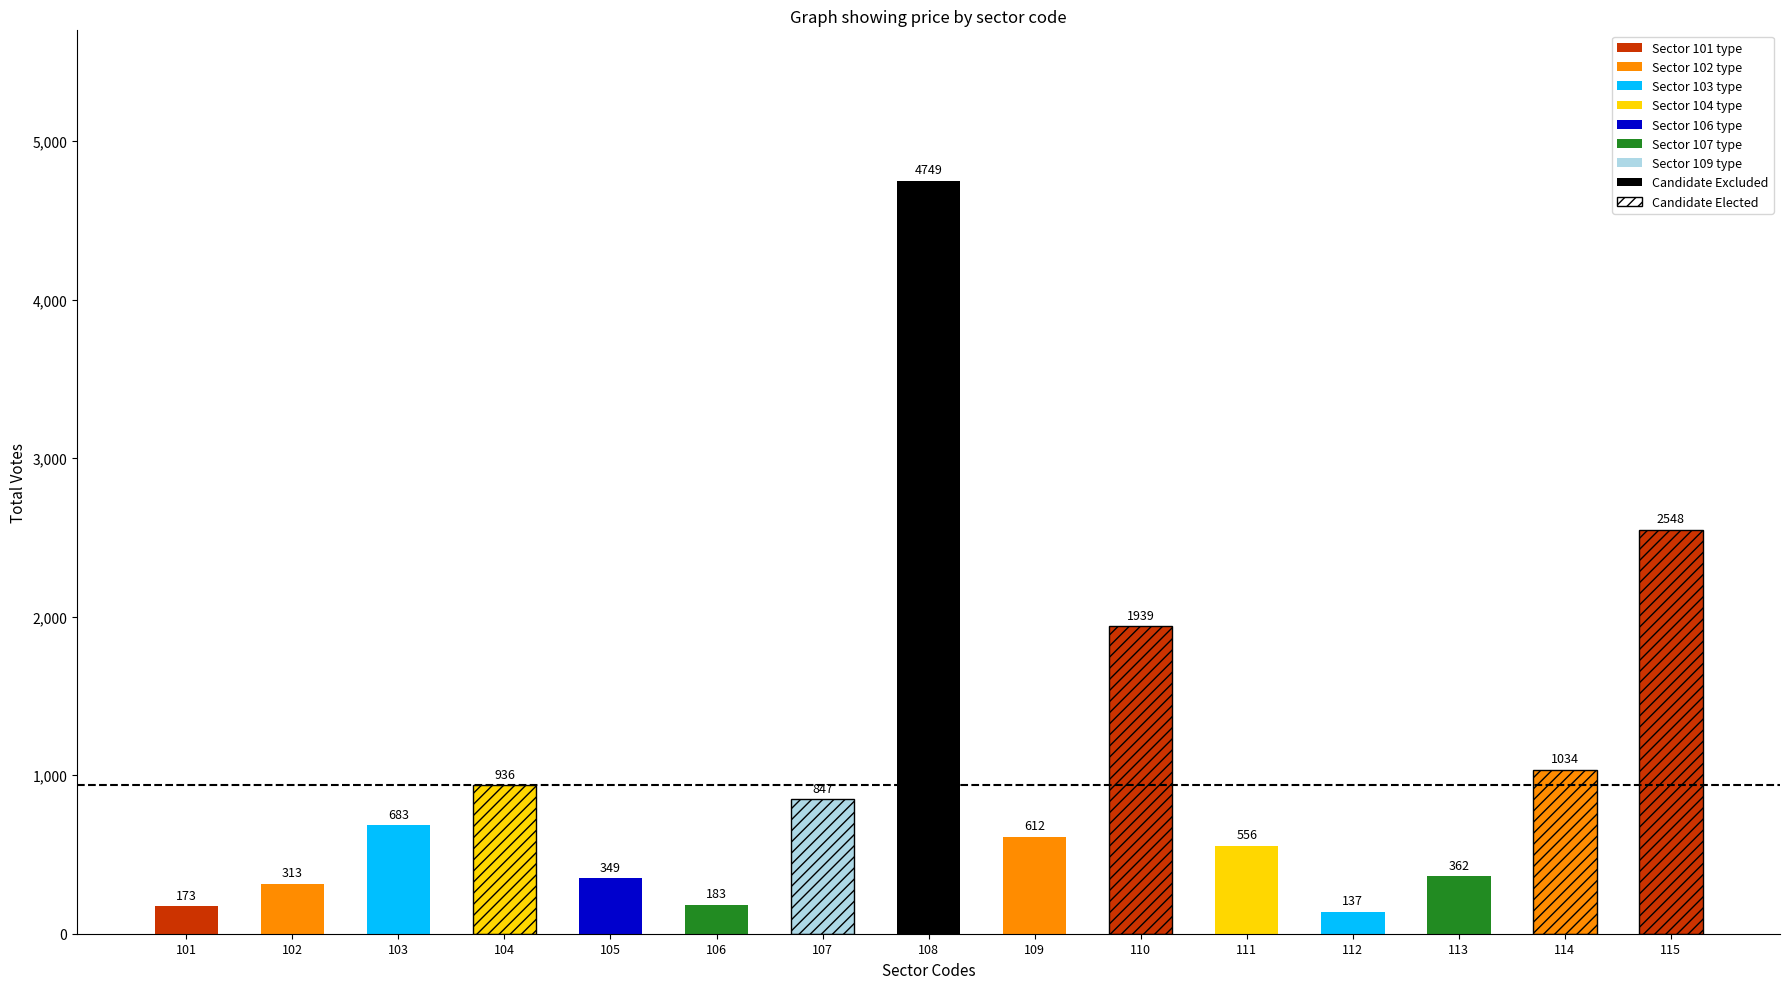

The value at 102 is 544. True or false?

False